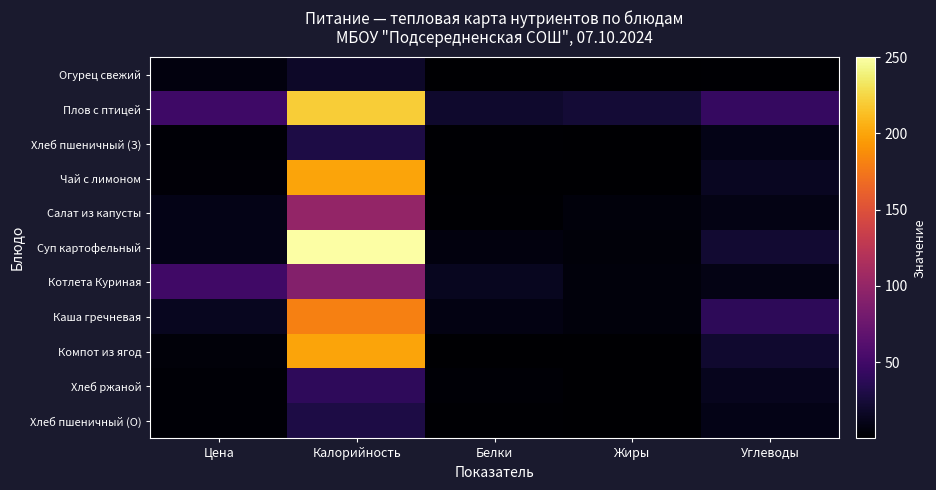

At which category does the chart reach its minimum across all series?

Жиры